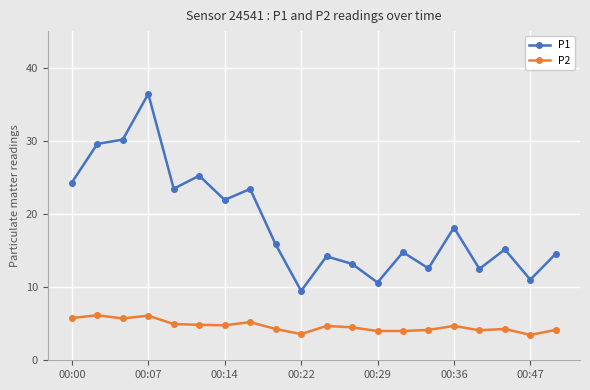

At how many categories does at least one series exceed 29?

3